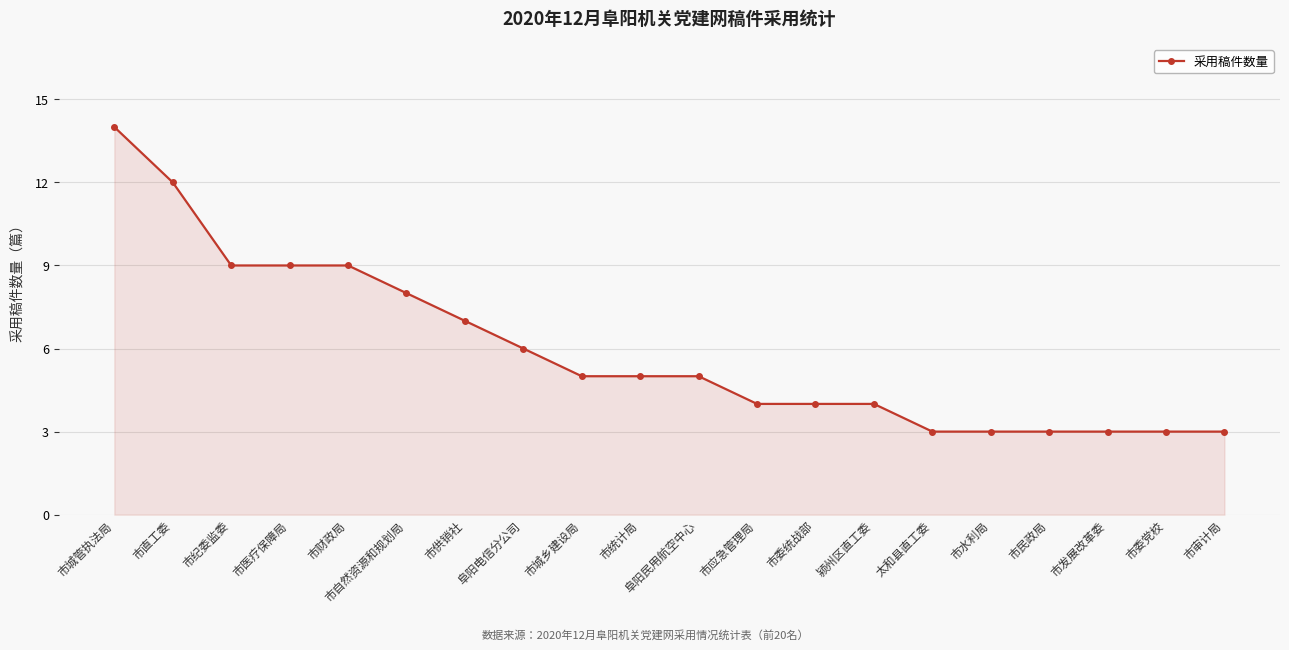

What is the difference between the second highest and second lowest values?

9